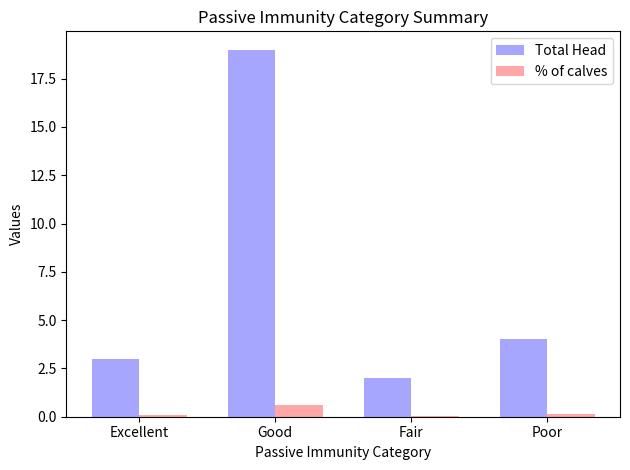

Between Good and Fair, which series saw the biggest shift?

Total Head